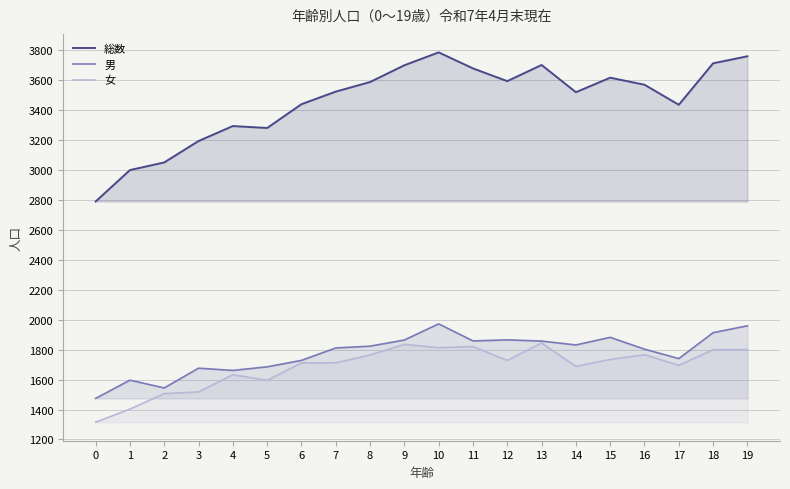

True or false: 総数 and 男 cross at least once.

False